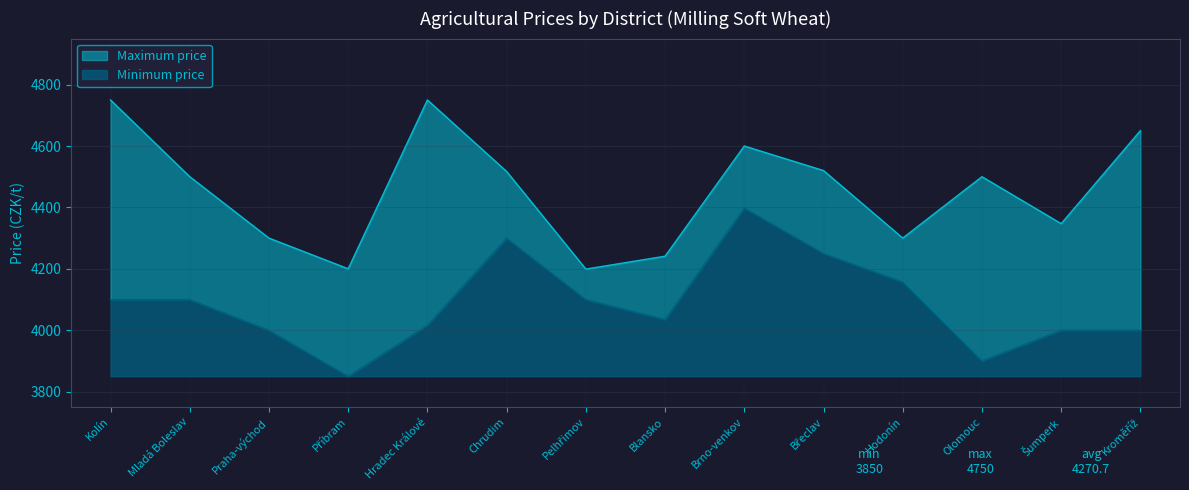

What is the maximum value for Maximum price?

4750